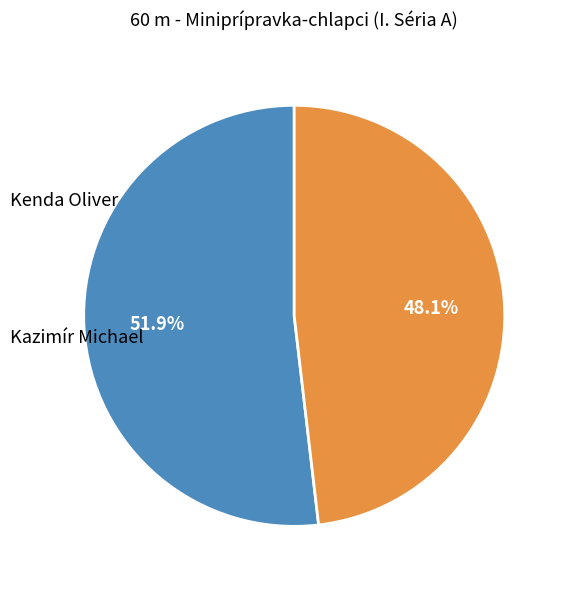

True or false: Kazimír Michael accounts for 48% of the total.

True